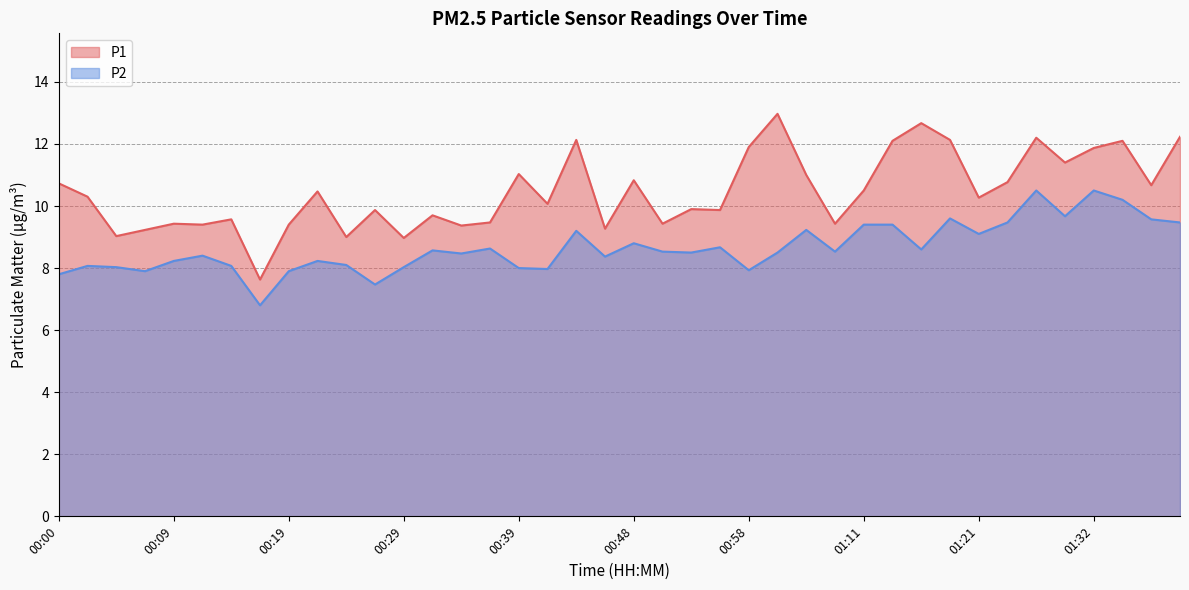

What is the maximum value for P2?

10.5